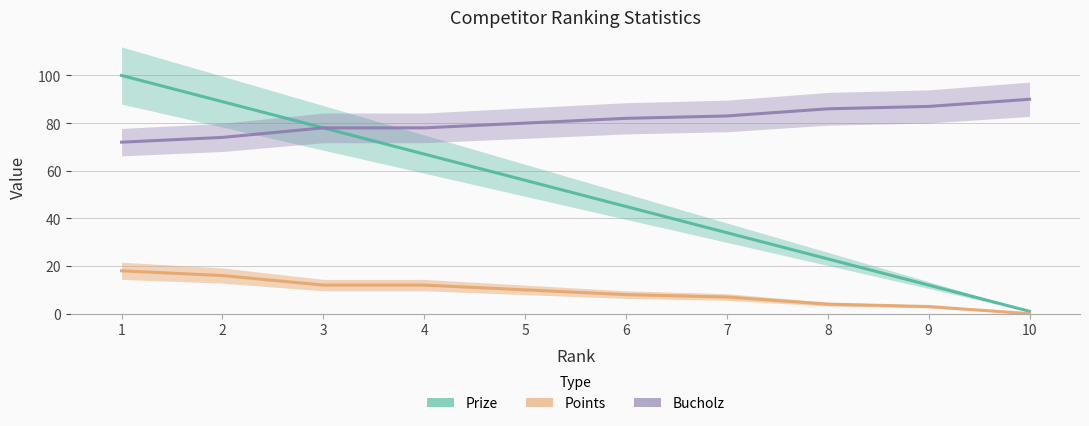

Does the chart display data point markers on the line(s)?

No